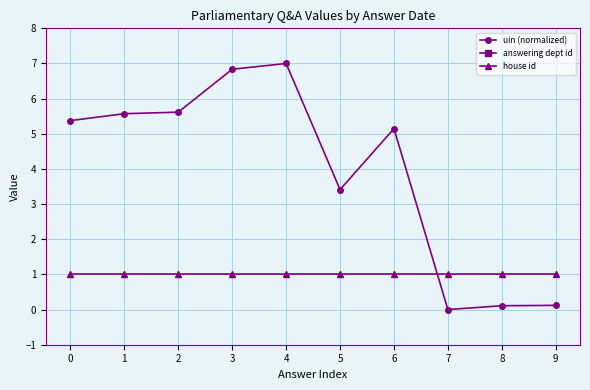

Which category has the lowest value in the uin (normalized) series?

7